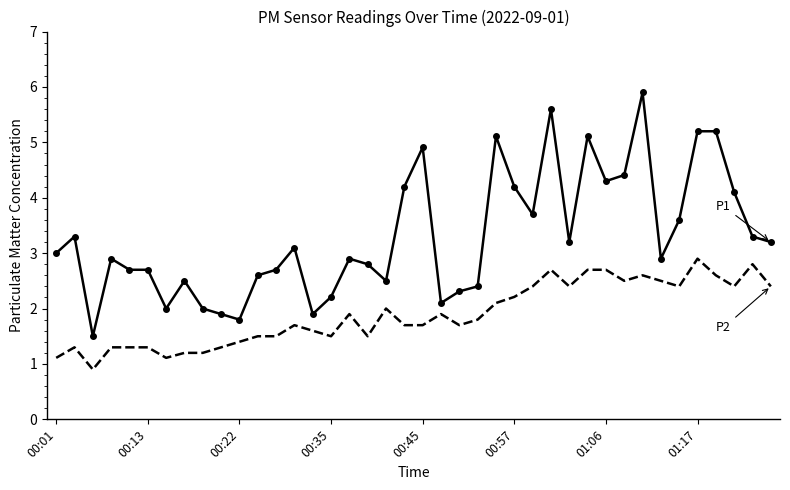

What is the smallest value displayed?

0.9